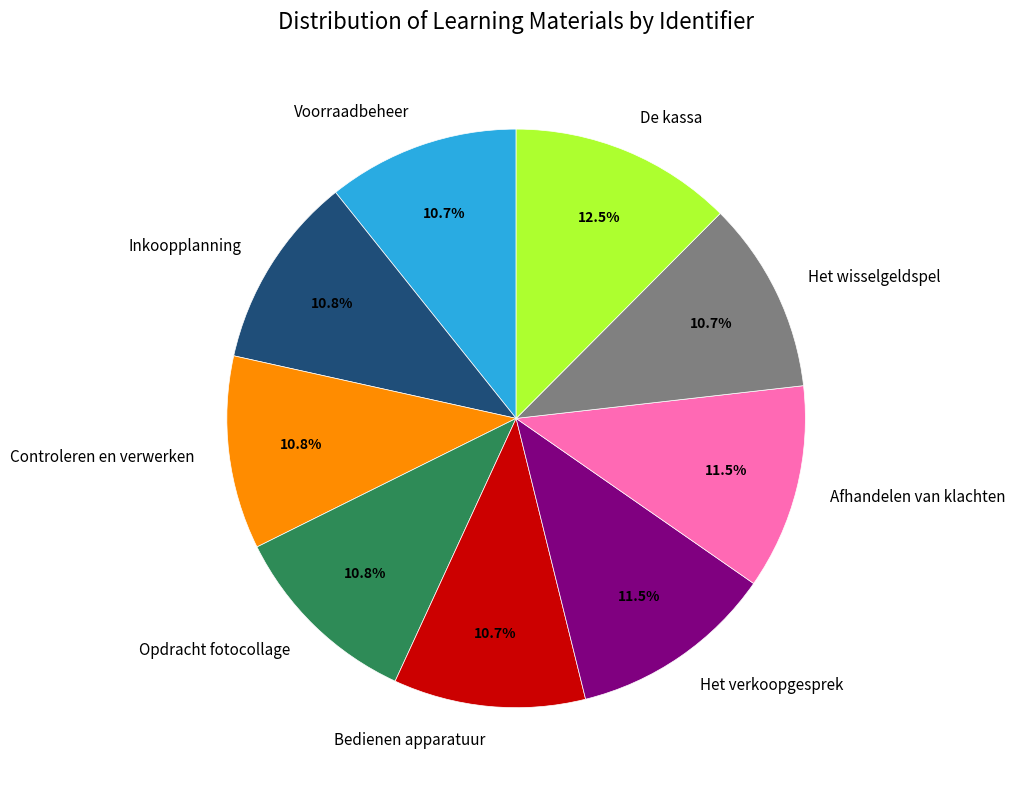

What is the total percentage of Voorraadbeheer and Inkoopplanning?

21.5%